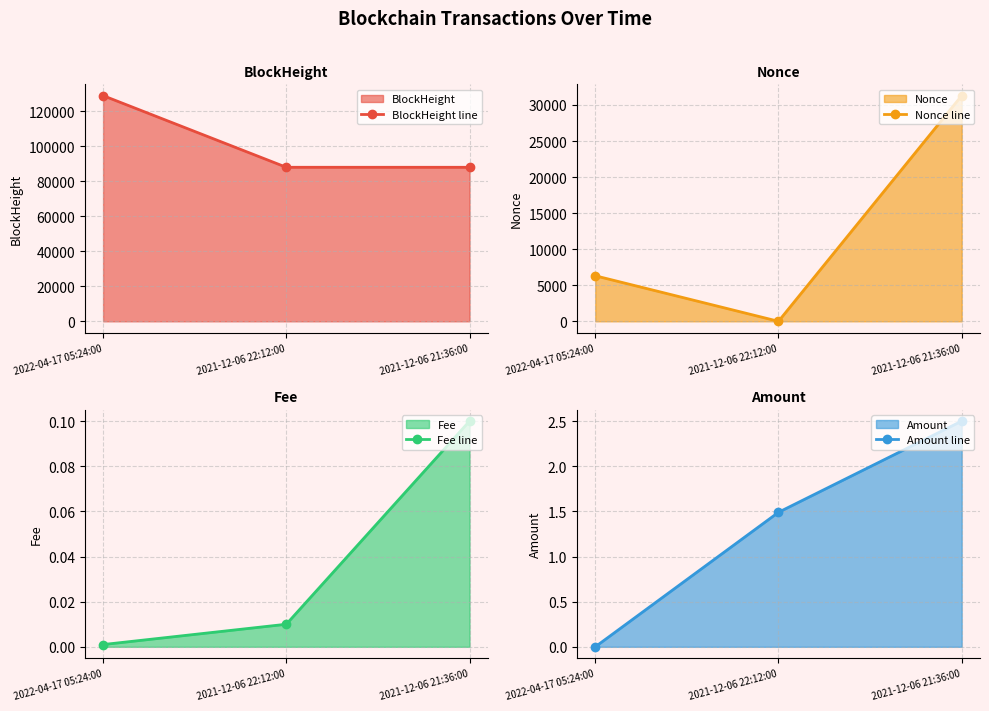

How many categories are shown in the chart?

3